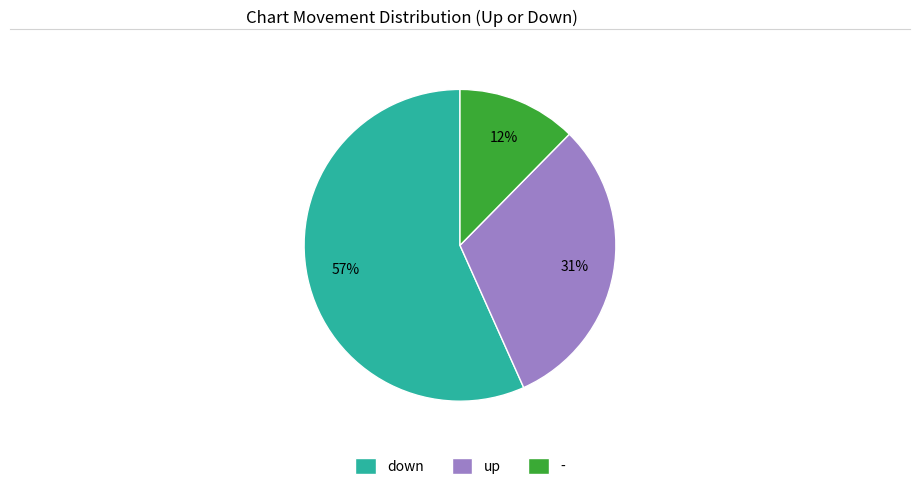

Is the sum of up and - greater than half?

No